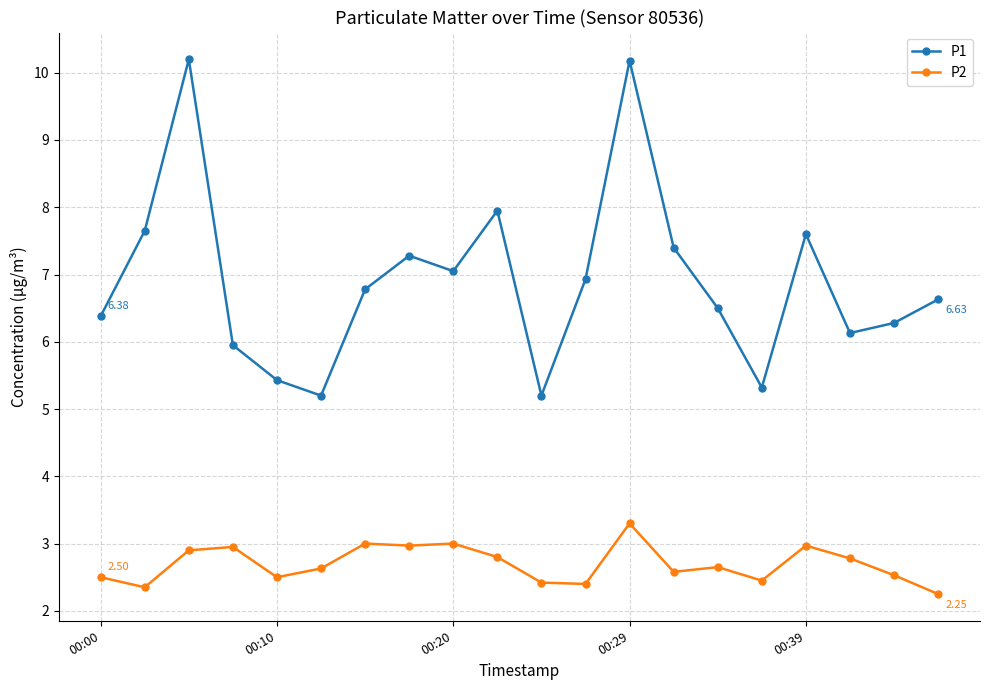

What is the average value of the P1 series?

6.9